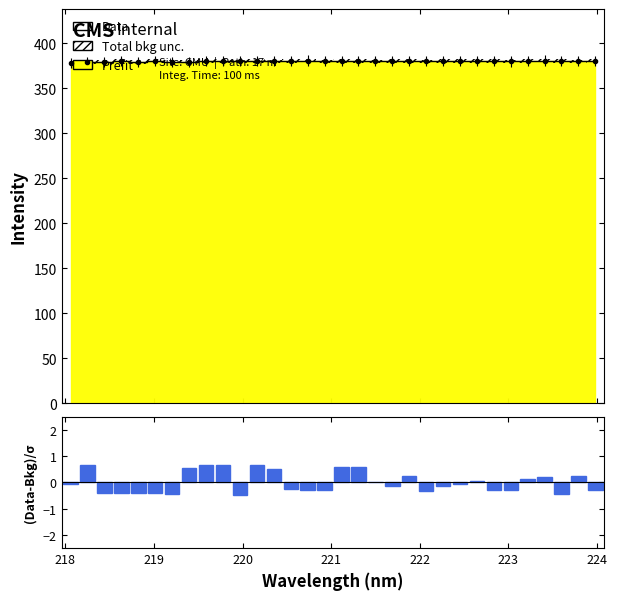

Which series has the largest total across all categories?

Data